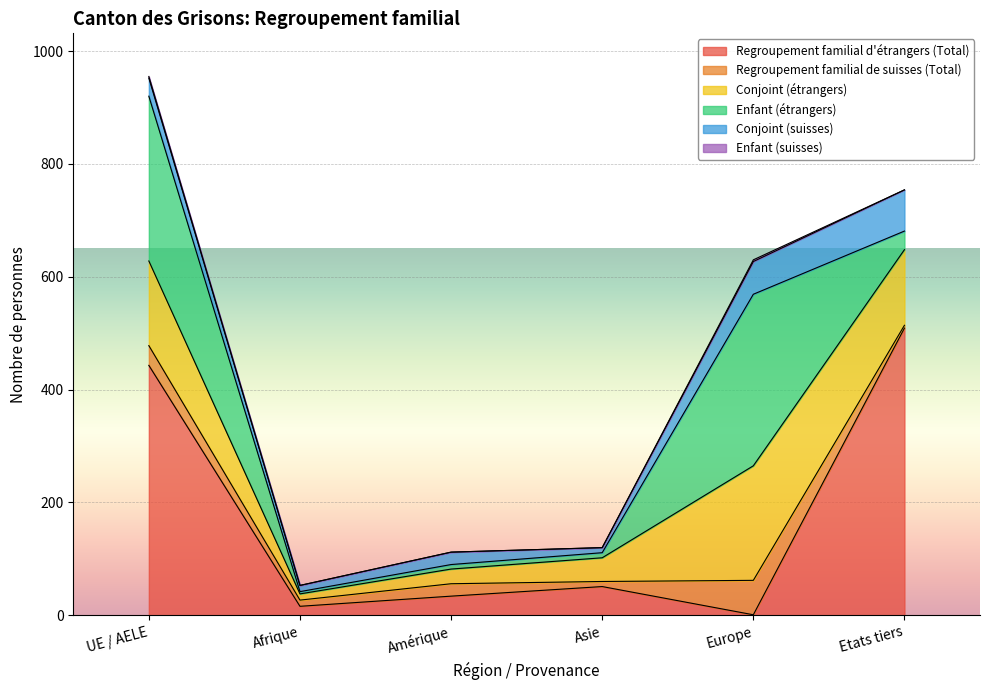

How many interior local peaks does the Conjoint (suisses) series have?

1